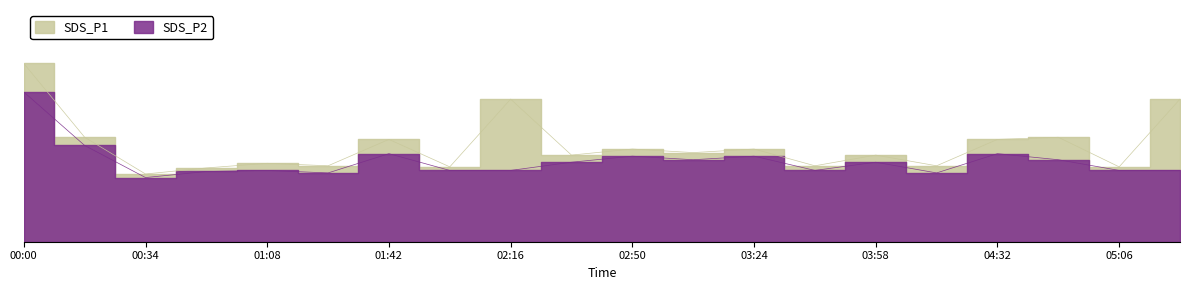

What is the total value across all series at 04:15?

4.1